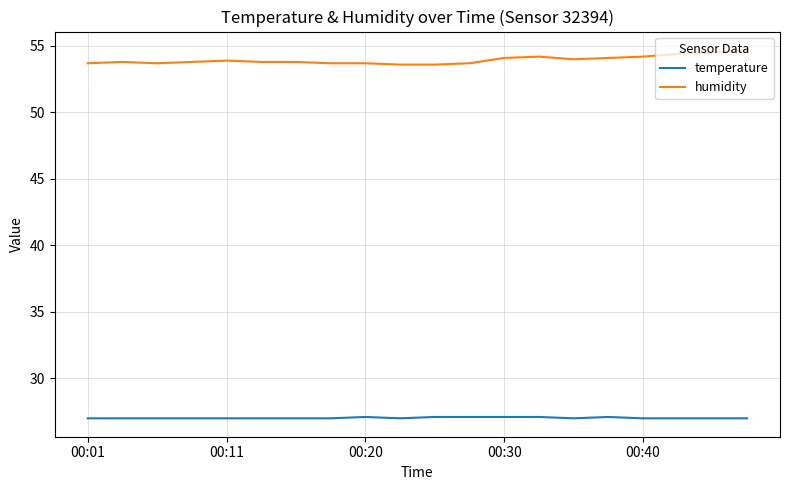

True or false: humidity and temperature intersect in this chart.

False